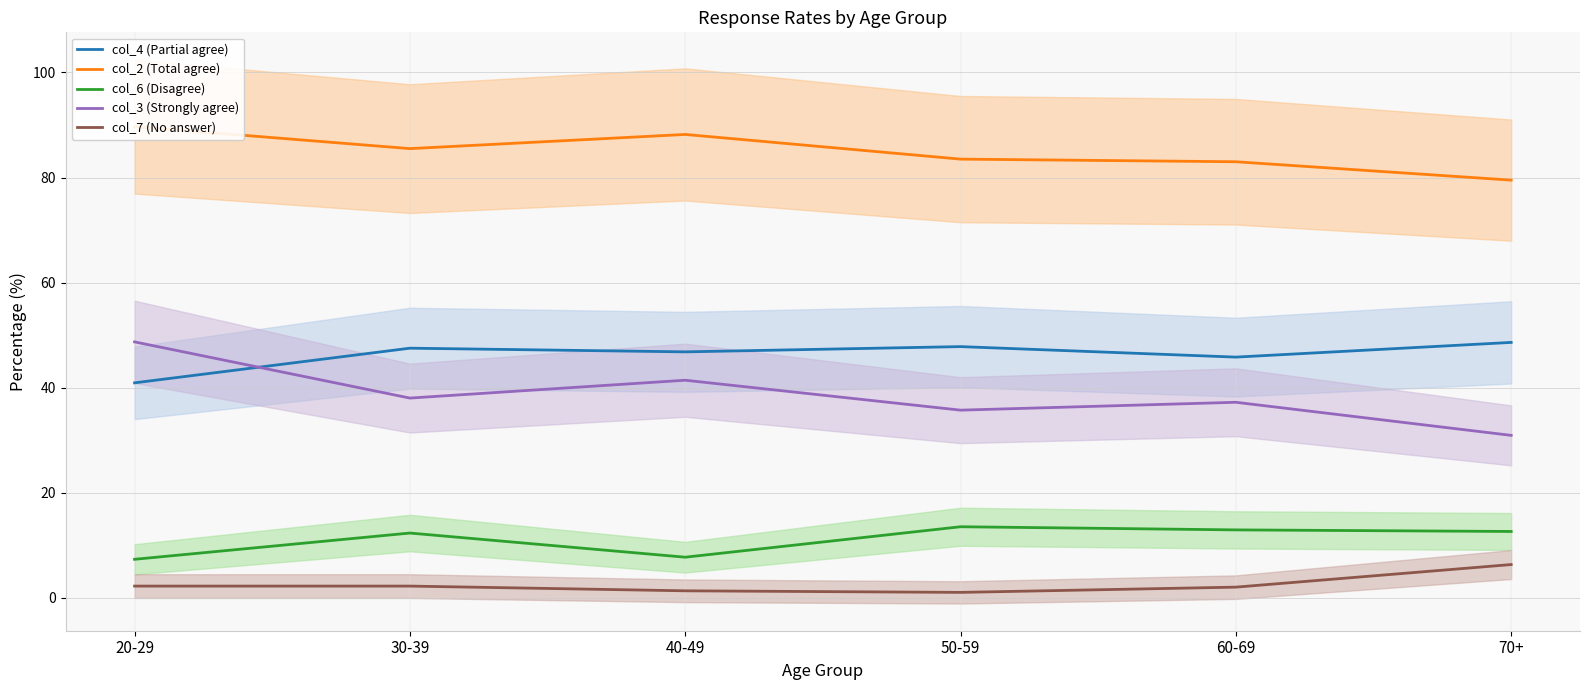

What is the total value across all series at 60-69?

180.9